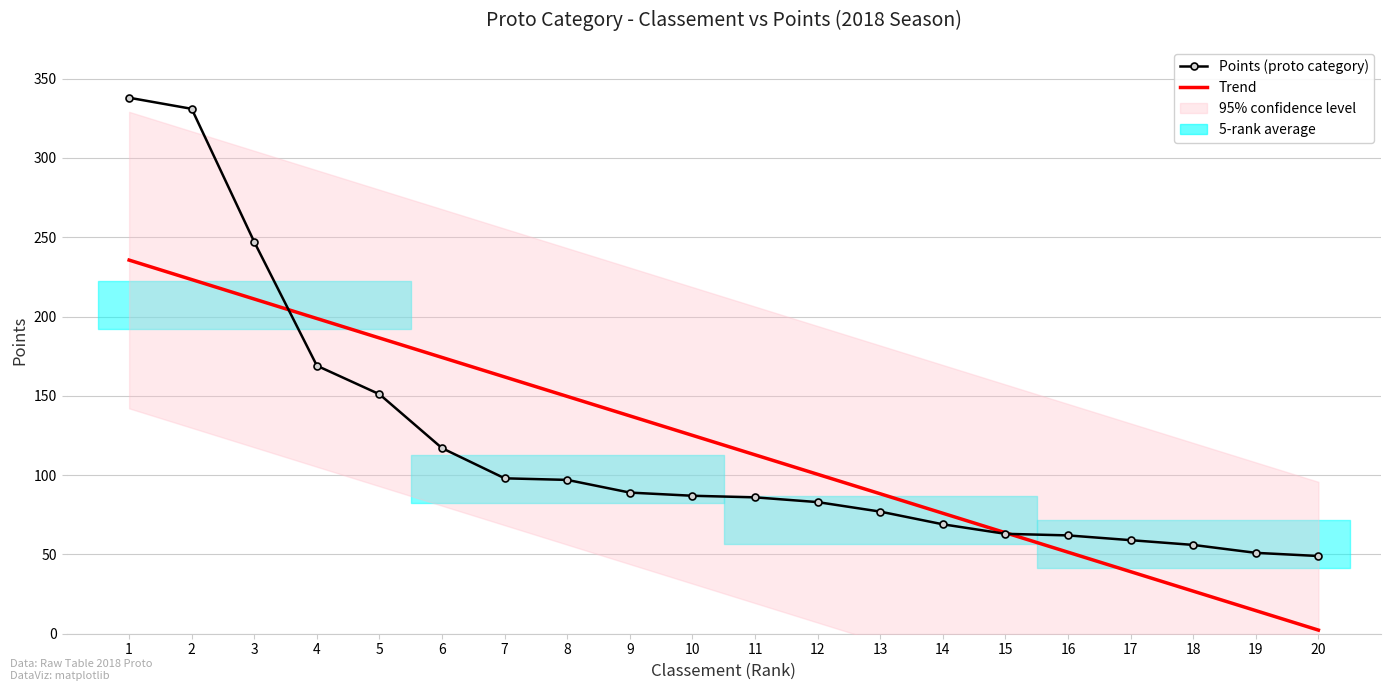

What is the difference between the maximum and second lowest values in the Points (proto category) series?

287.0